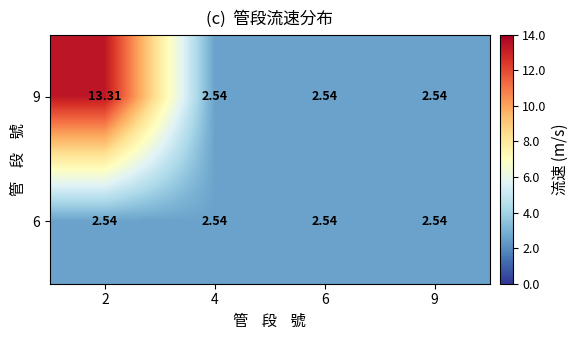

Is the value of 9 at 2 greater than the value of 6 at 9?

Yes